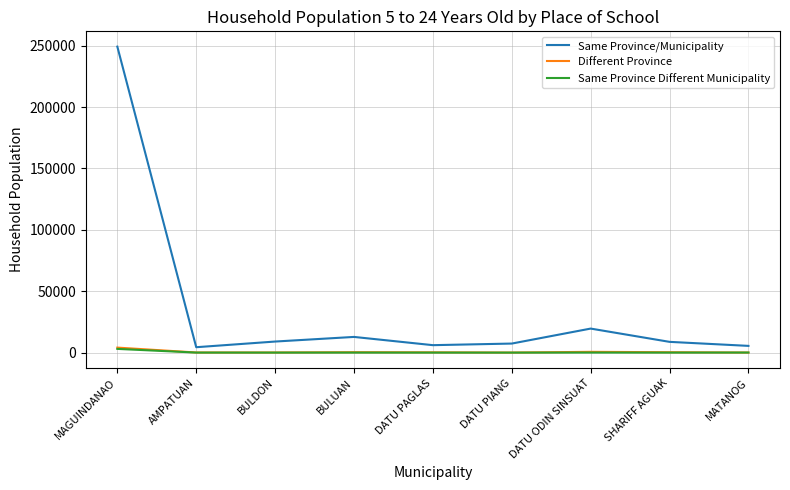

Which series has the widest spread of values?

Same Province/Municipality